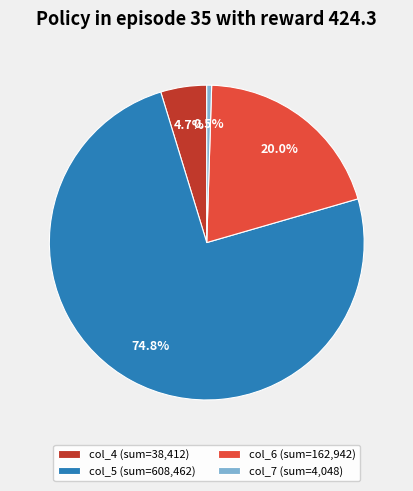

How much of the chart is everything except col_7 (sum=4,048)?

99.5%